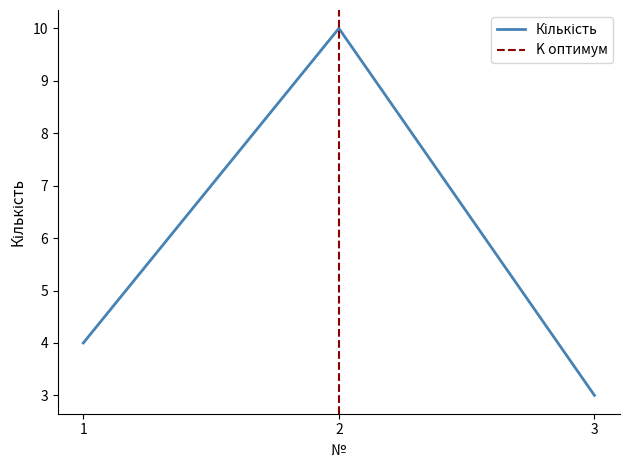

Between 2 and 1, which is larger?

2